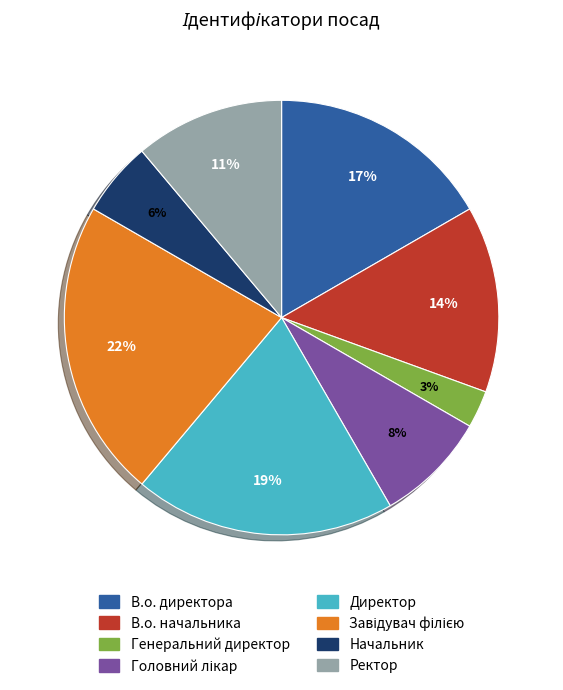

To the nearest percent, what is the difference between the largest and smallest slice percentages?

19%